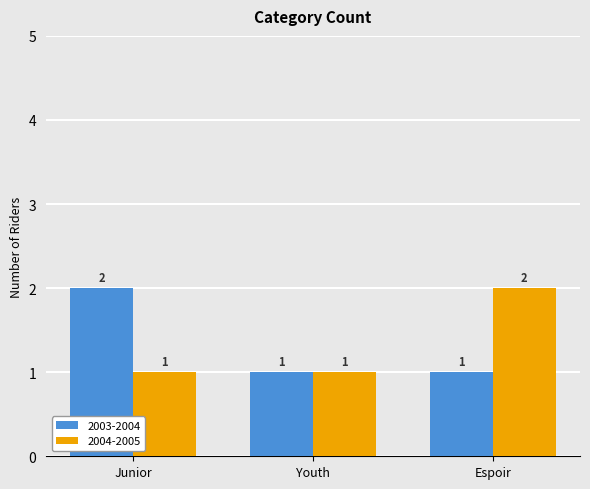

The value of 2004-2005 at Junior is 2. True or false?

False